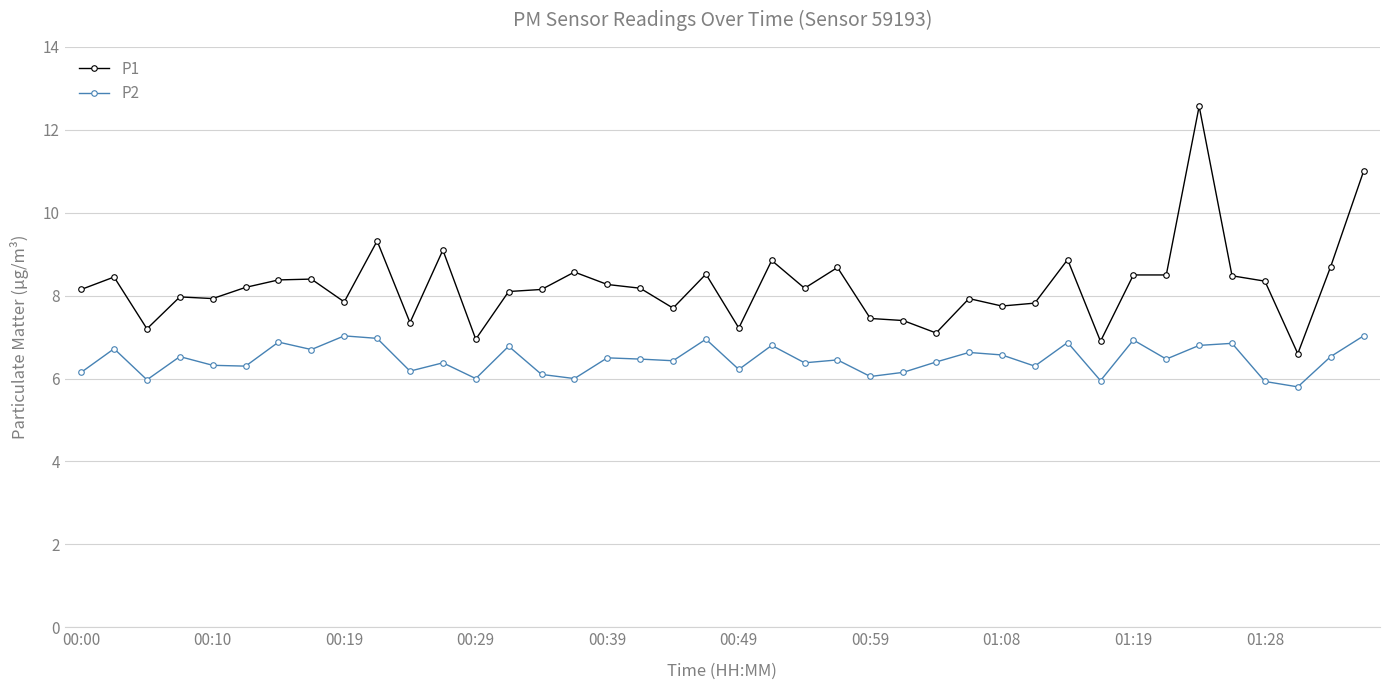

In P2, how many points are lower than both neighbors (excluding endpoints)?

14